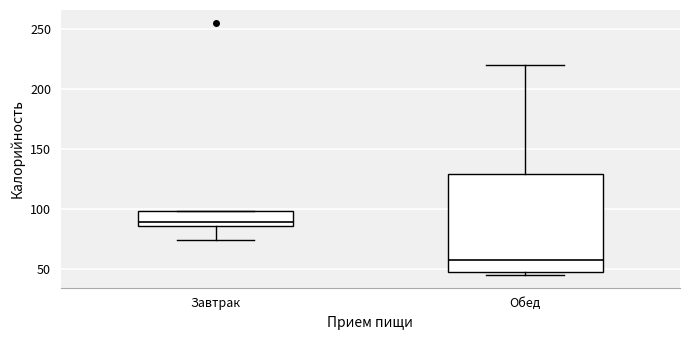

Which box is the tallest, from its lower edge to its upper edge?

Обед